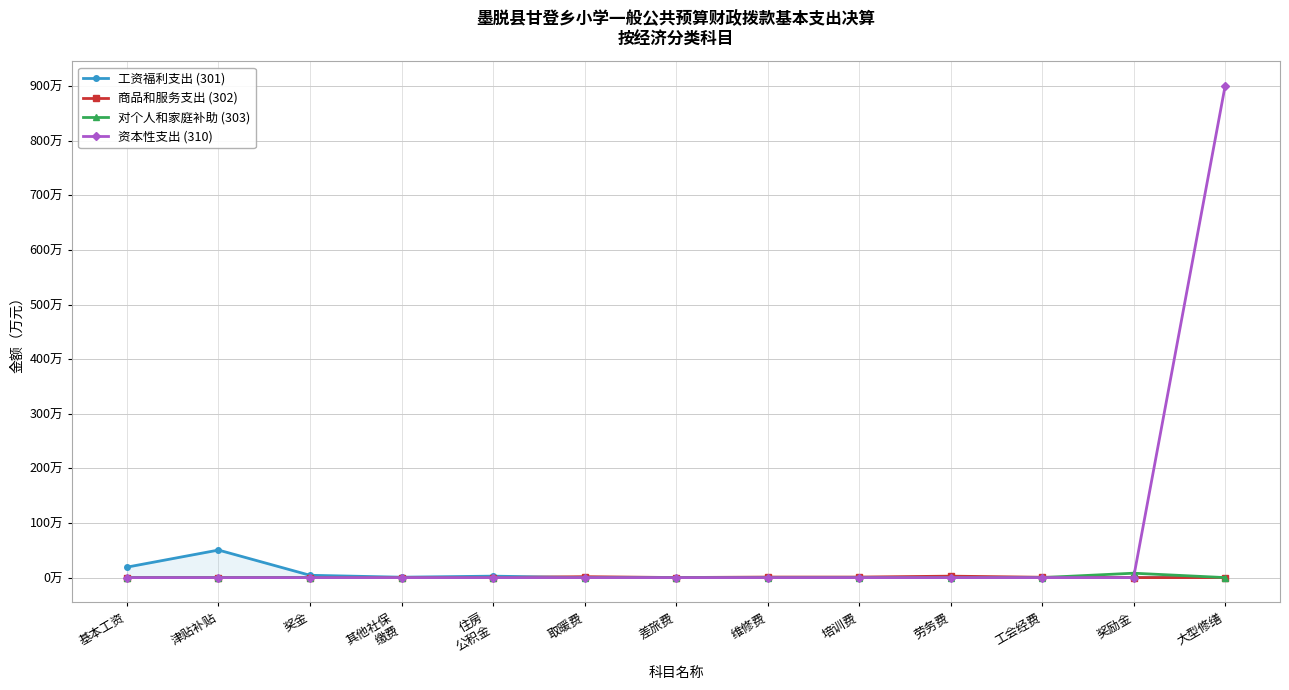

Reading left to right, extract all data points from this chart.

工资福利支出 (301): 基本工资=19.1	津贴补贴=50.4	奖金=4.2	其他社保
缴费=0.7	住房
公积金=2.6	取暖费=0.0	差旅费=0.0	维修费=0.0	培训费=0.0	劳务费=0.0	工会经费=0.0	奖励金=0.0	大型修缮=0.0
商品和服务支出 (302): 基本工资=0.0	津贴补贴=0.0	奖金=0.0	其他社保
缴费=0.0	住房
公积金=0.0	取暖费=1.7	差旅费=0.1	维修费=0.9	培训费=0.9	劳务费=2.6	工会经费=0.6	奖励金=0.0	大型修缮=0.0
对个人和家庭补助 (303): 基本工资=0.0	津贴补贴=0.0	奖金=0.0	其他社保
缴费=0.0	住房
公积金=0.0	取暖费=0.0	差旅费=0.0	维修费=0.0	培训费=0.0	劳务费=0.0	工会经费=0.0	奖励金=8.0	大型修缮=0.0
资本性支出 (310): 基本工资=0.0	津贴补贴=0.0	奖金=0.0	其他社保
缴费=0.0	住房
公积金=0.0	取暖费=0.0	差旅费=0.0	维修费=0.0	培训费=0.0	劳务费=0.0	工会经费=0.0	奖励金=0.0	大型修缮=900.0